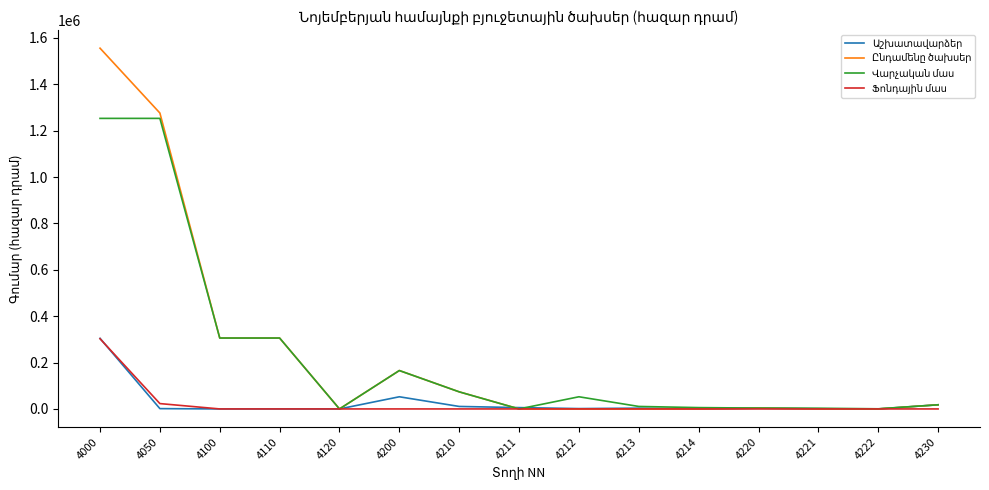

What is the greatest value displayed?

1556052.5